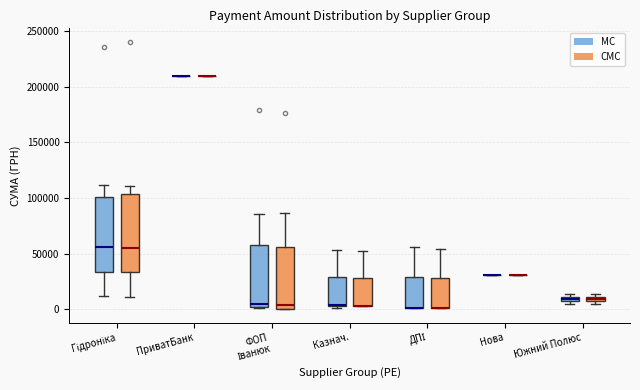

Where does the median line of the box for ФОП Іванюк (CMC) sit on the y-axis? The values are not printed on the chart, so give them approximately, as read against the axis.

5000